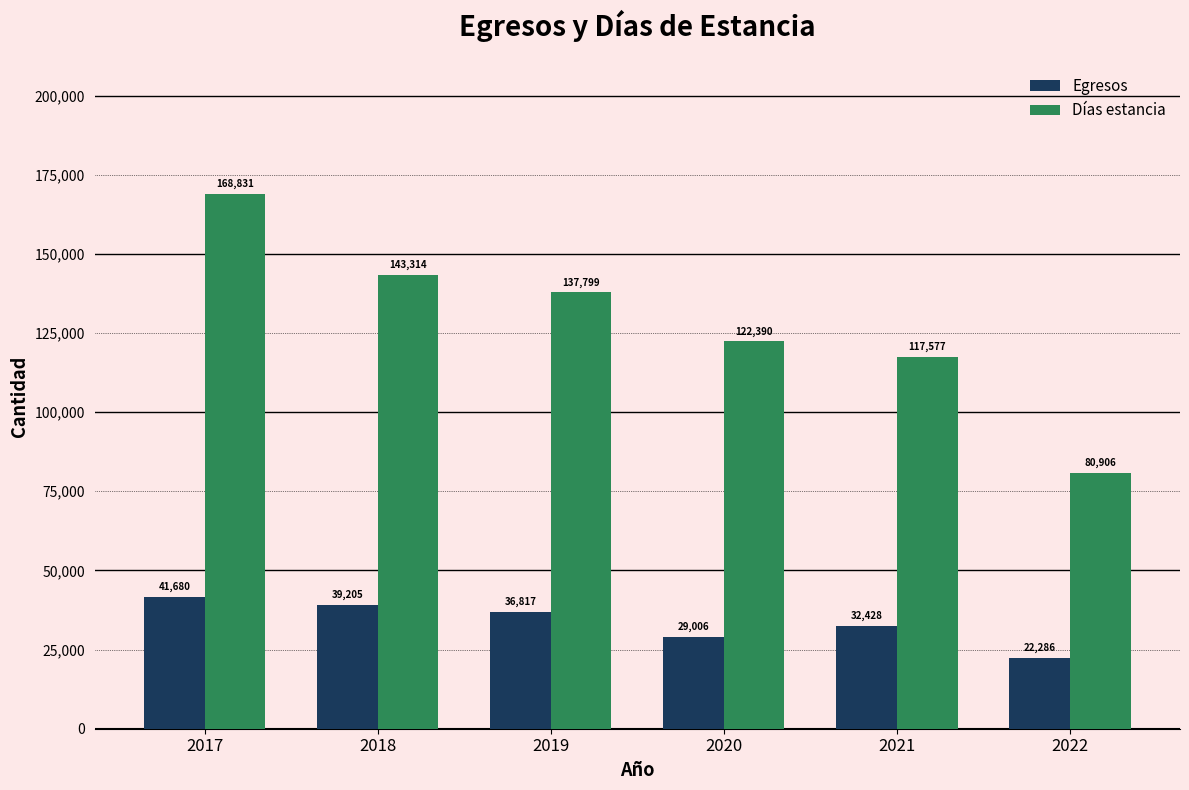

What is the sum of all Días estancia values?

770817